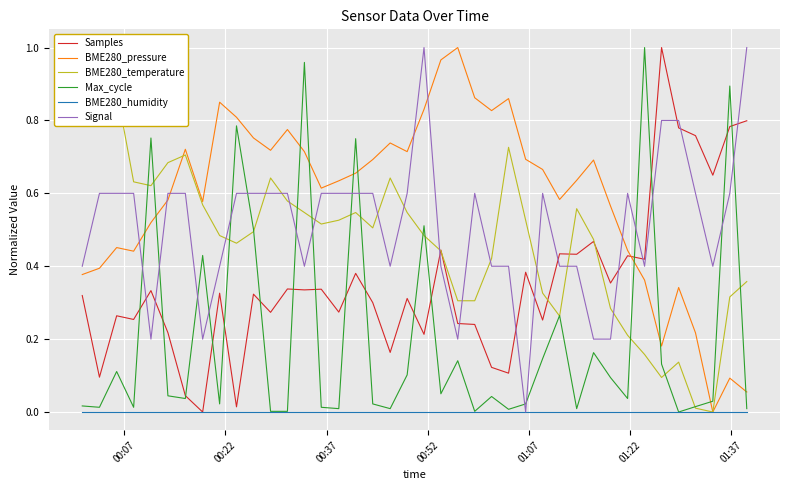

True or false: BME280_pressure and Signal cross at least once.

True